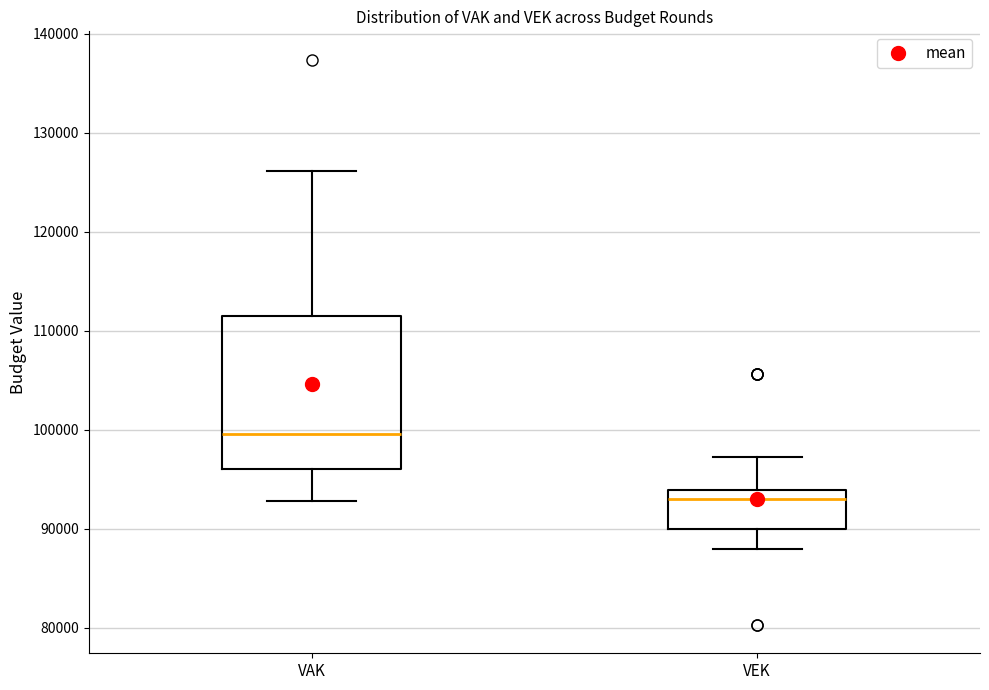

Which box's median line is the lowest?

VEK